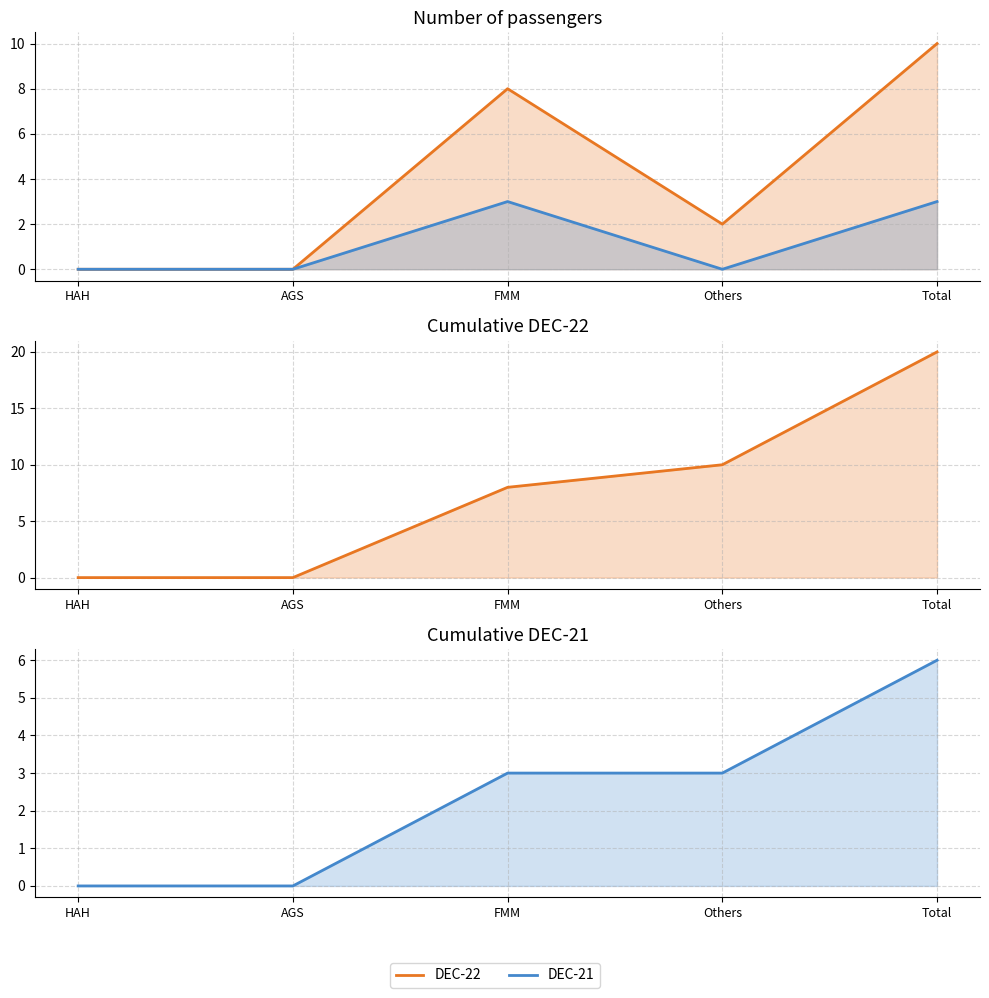

The DEC-21 cumulative series shows 9 at Total. True or false?

False